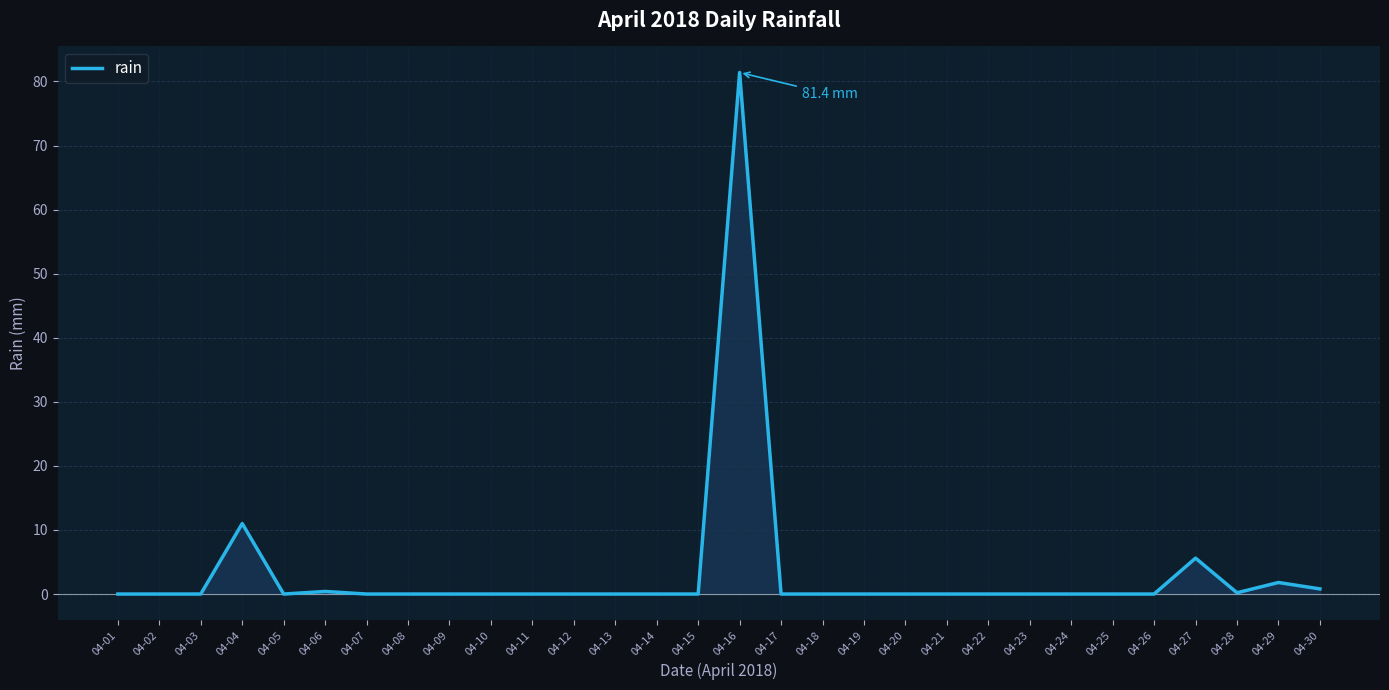

What is the greatest value displayed?

81.4